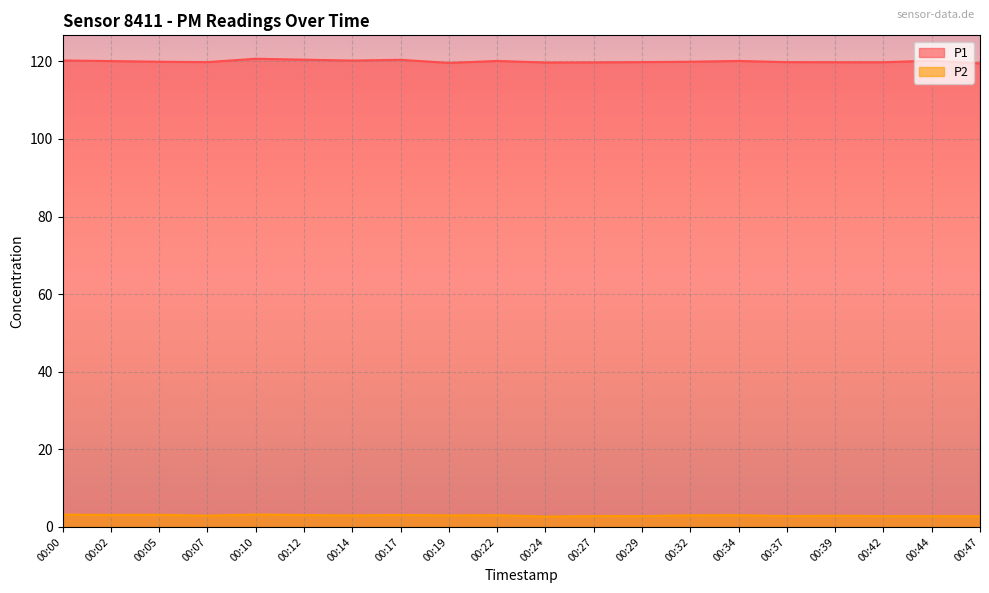

Which category has the highest value across all series?

00:10